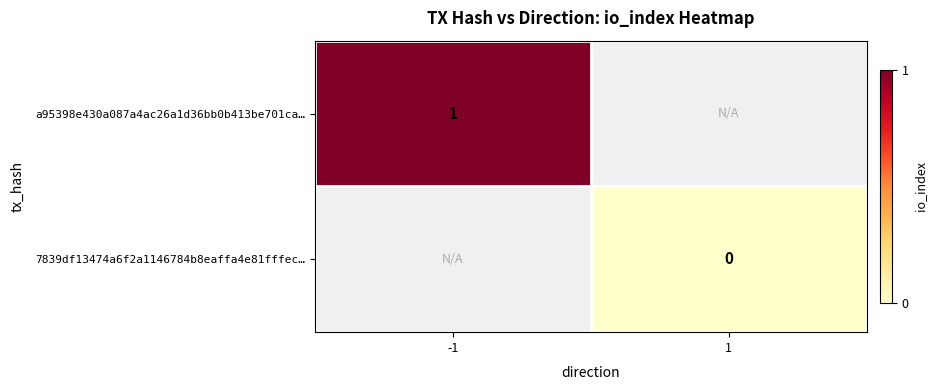

The value of a95398e430a087a4ac26a1d36bb0b413be701ca… at -1 is 1. True or false?

True